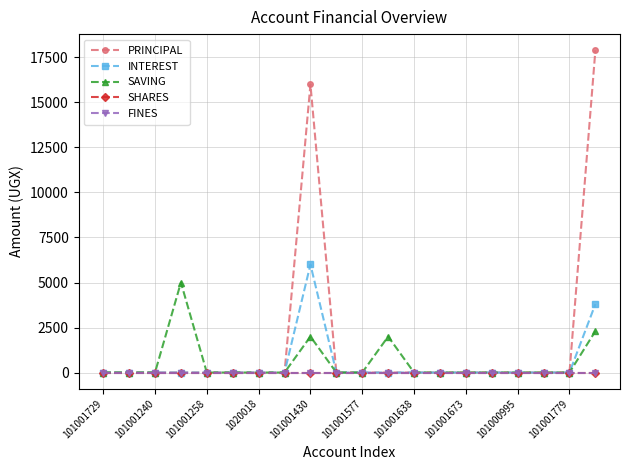

At how many categories does at least one series exceed 12053?

2